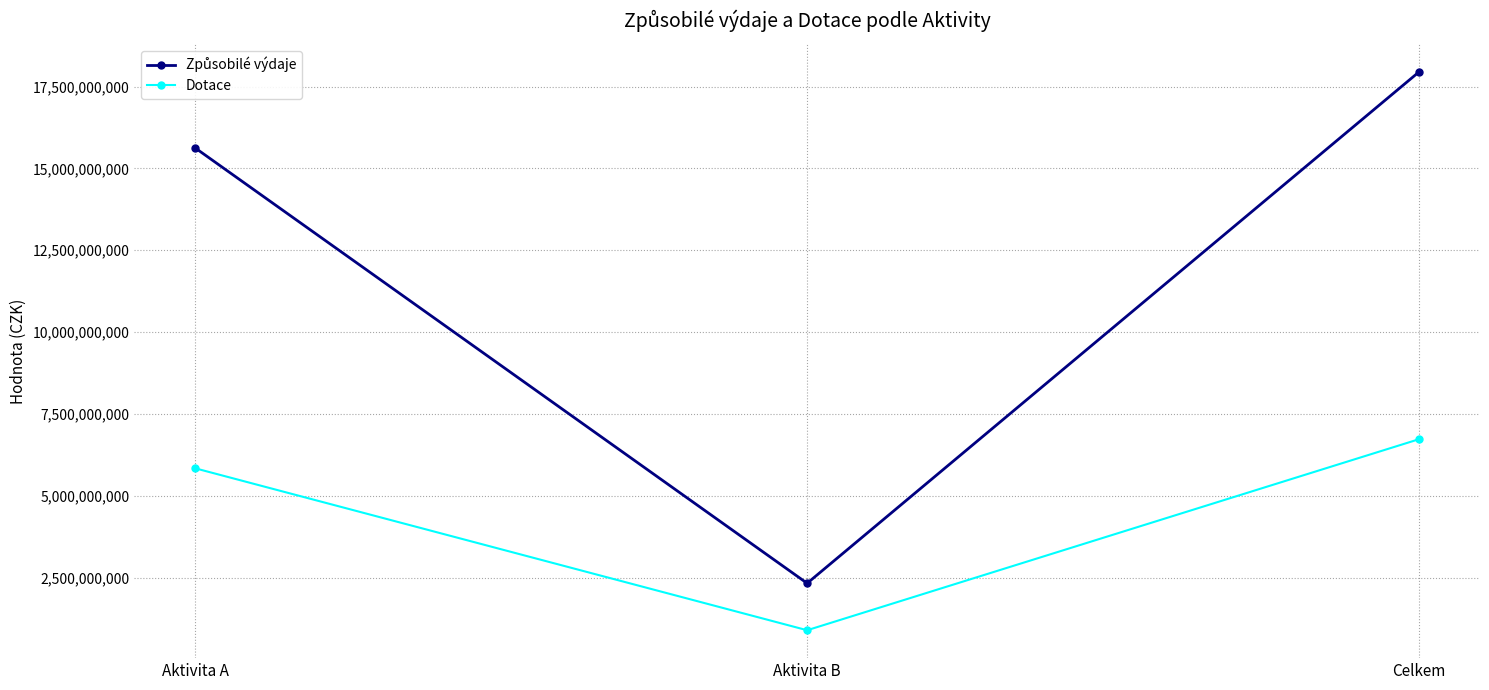

What is the average value of the Dotace series?

4482994328